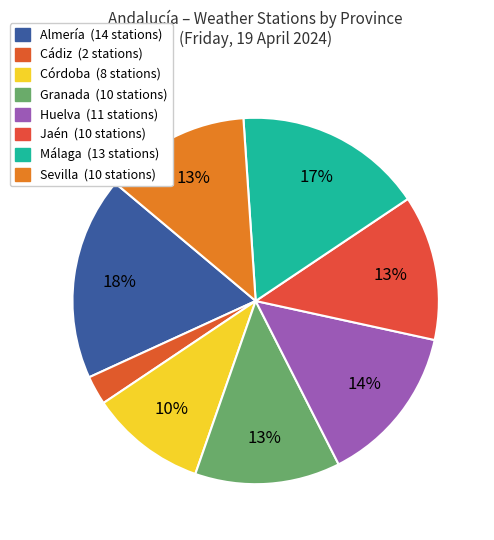

To the nearest percent, what is the combined percentage of Jaén and Almería?

31%